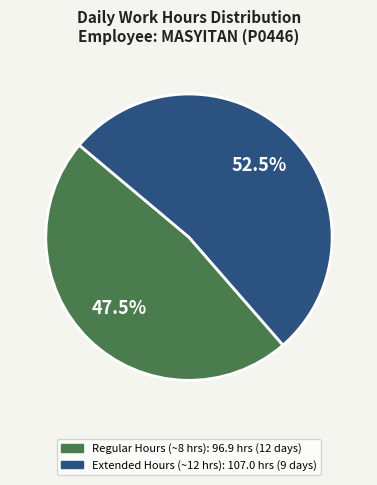

Count the number of slices in the pie.

2